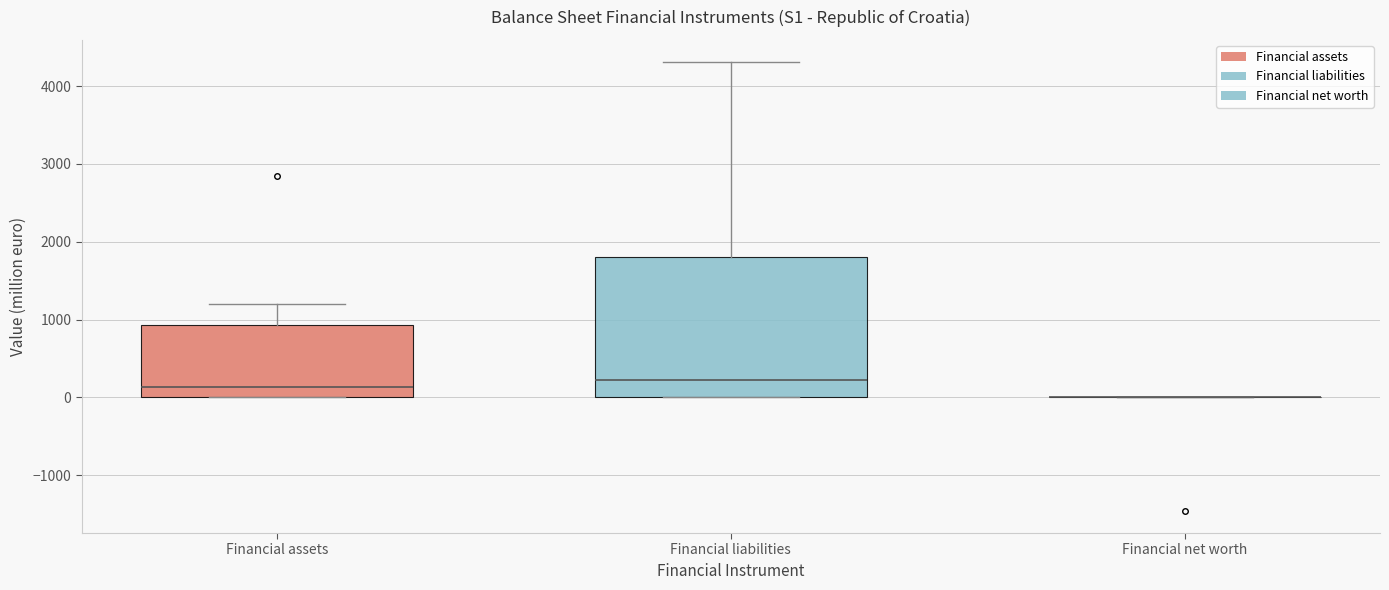

Comparing the boxes themselves (not the whiskers), which one is the tallest?

Financial liabilities